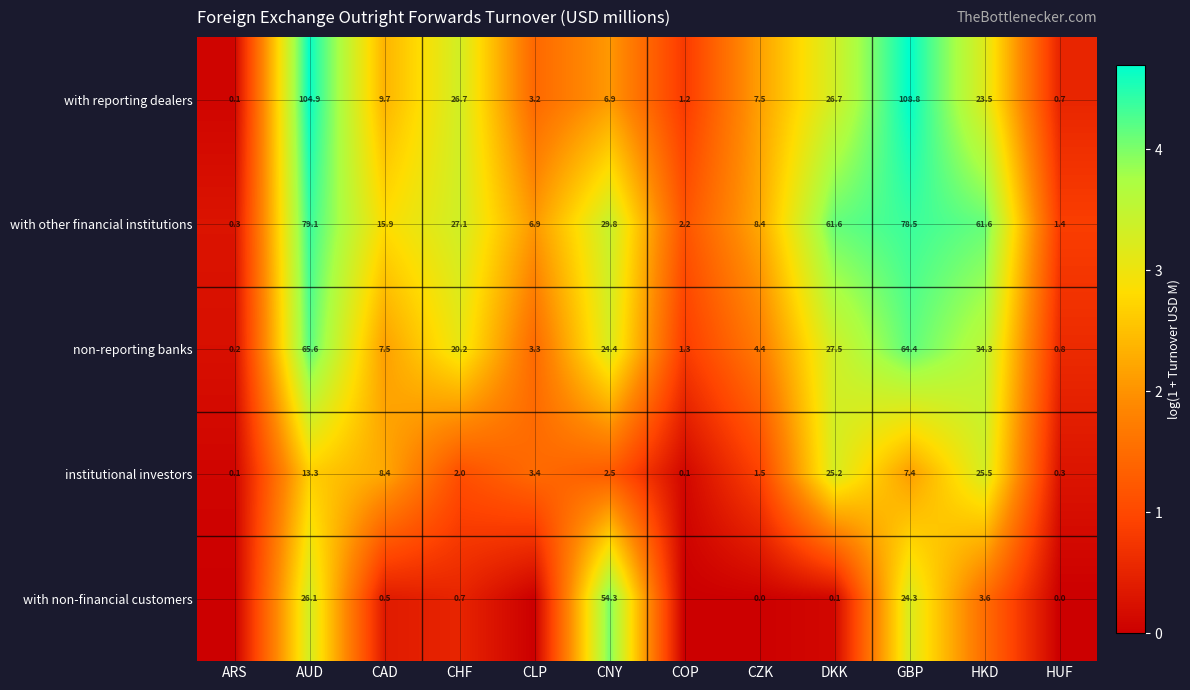

Is it true that with other financial institutions equals 1.5 at CNY?

False